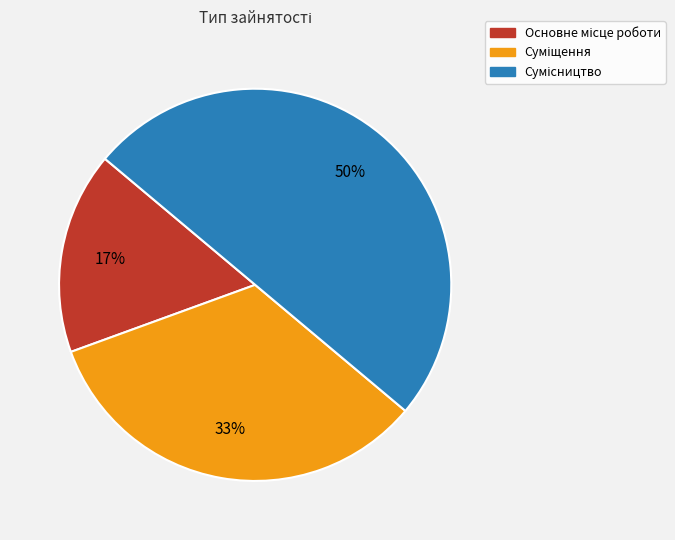

To the nearest percent, what is the average slice percentage?

33%